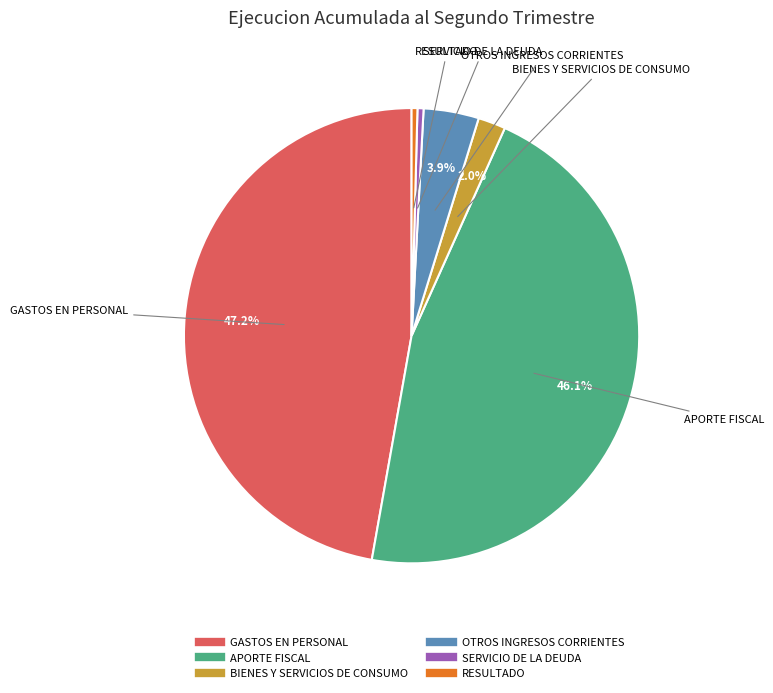

The RESULTADO slice represents 0% of the pie. True or false?

True